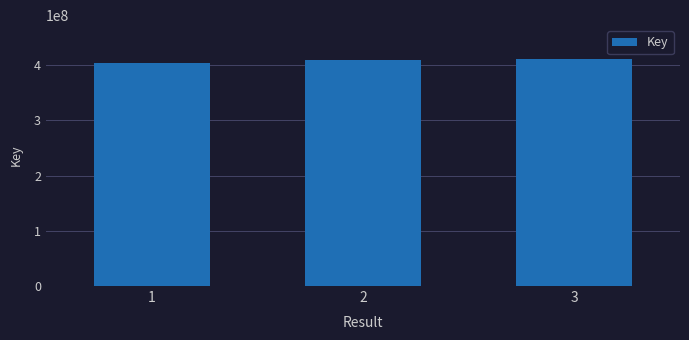

Count the values in the range 404032927 to 410610124.

3